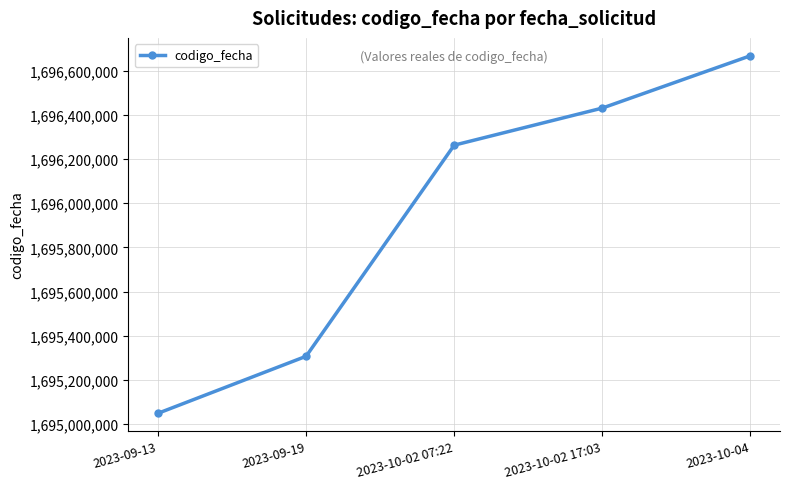

Does the chart display data point markers on the line(s)?

Yes